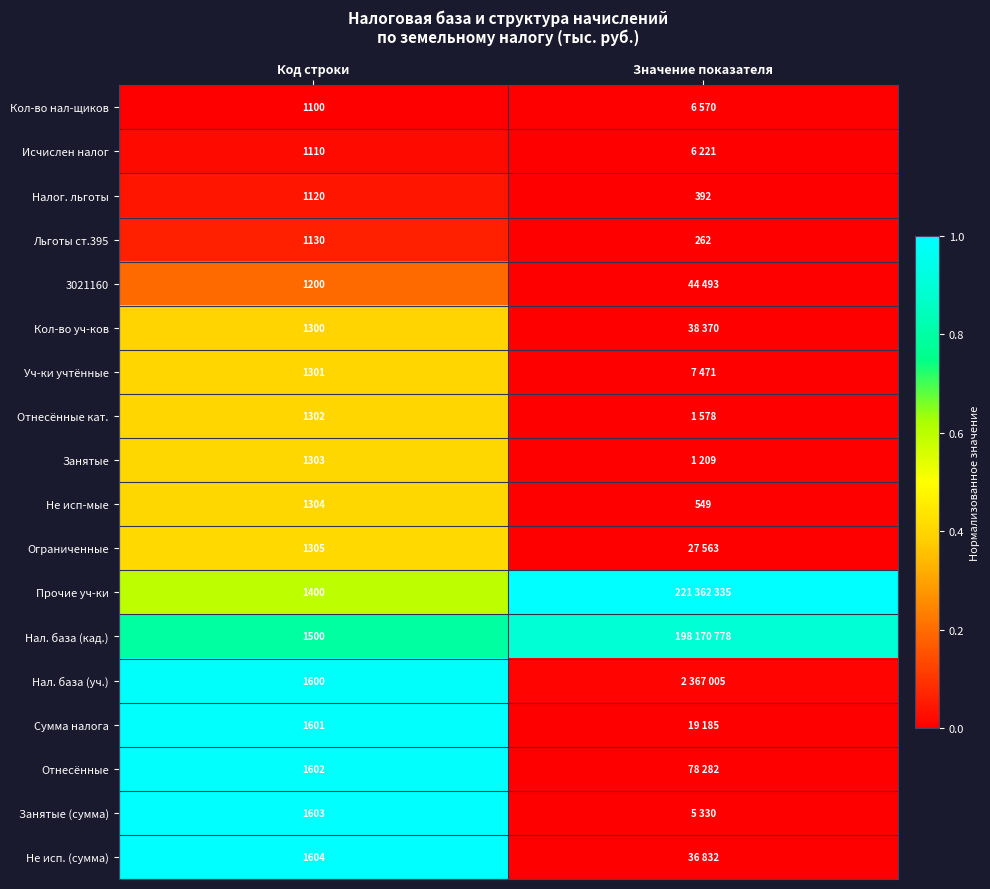

What is the difference between the highest and lowest values at Код строки?

504.0